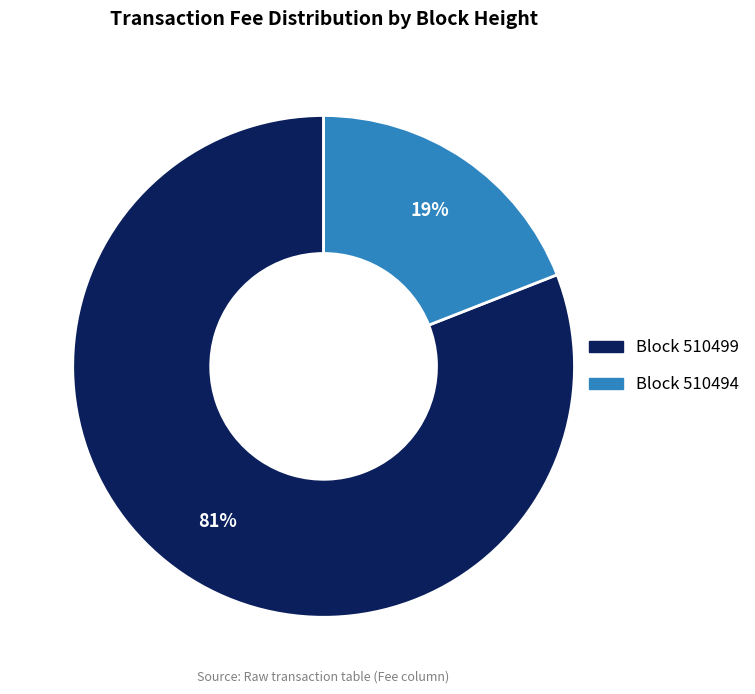

To the nearest percent, what is the average slice percentage?

50%